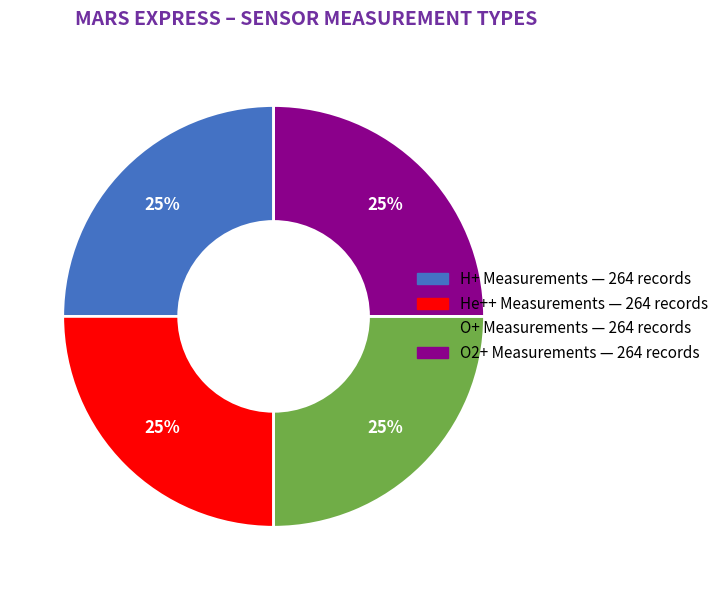

Is there any slice that represents more than half of the pie?

No